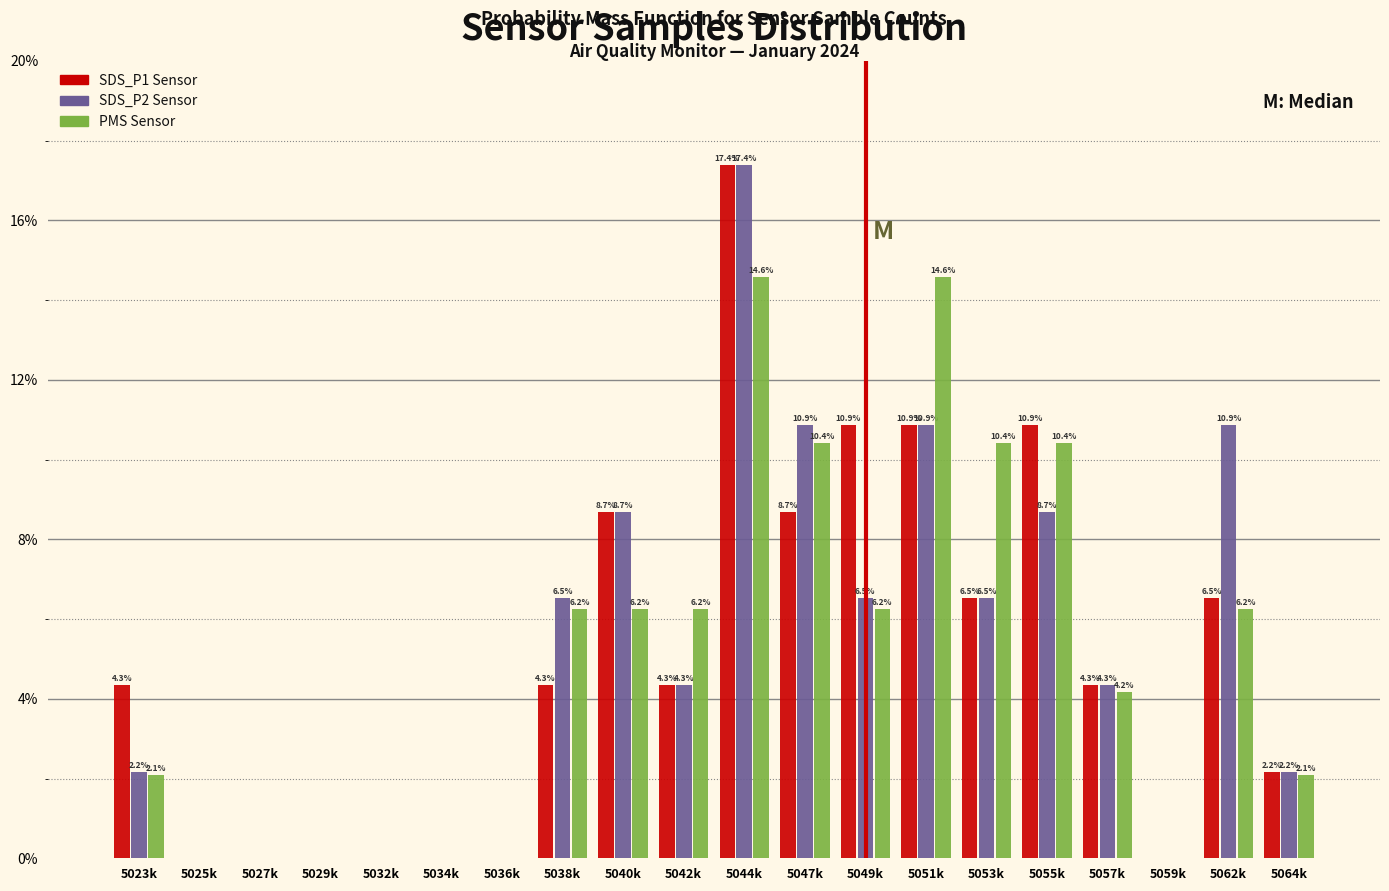

At which label does SDS_P2 Sensor first exceed 4?

5038k